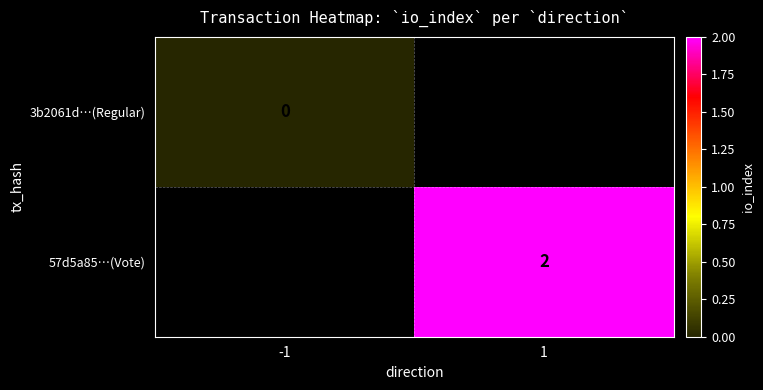

Between -1 and 1, which is larger?

1